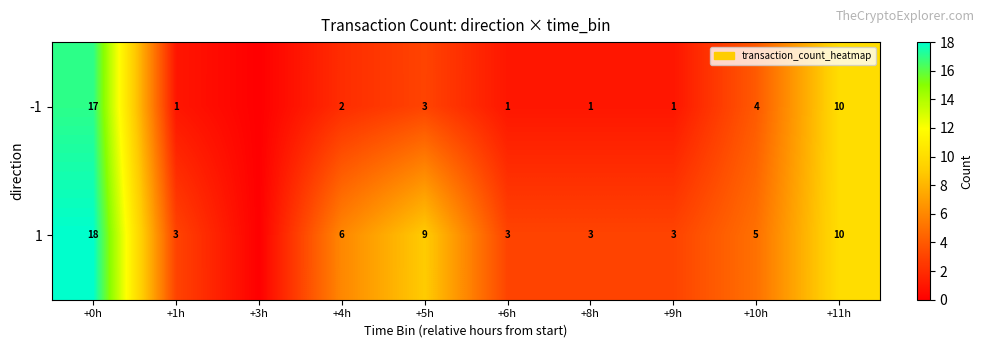

At which category does the chart reach its peak across all series?

+0h